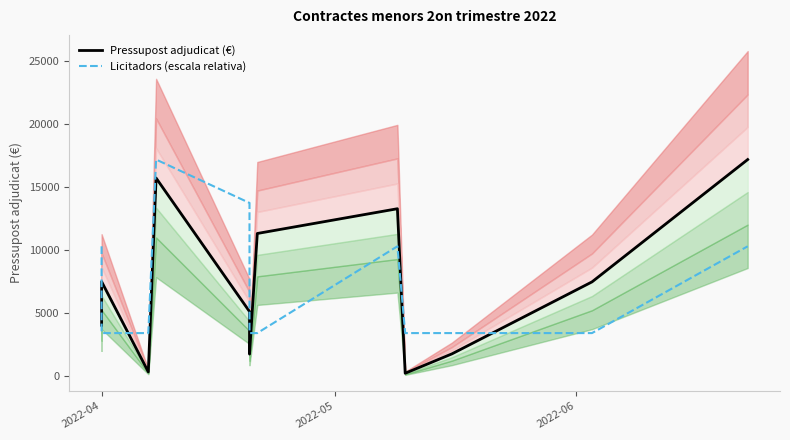

In Licitadors (escala relativa), how many points are higher than both neighbors (excluding endpoints)?

2